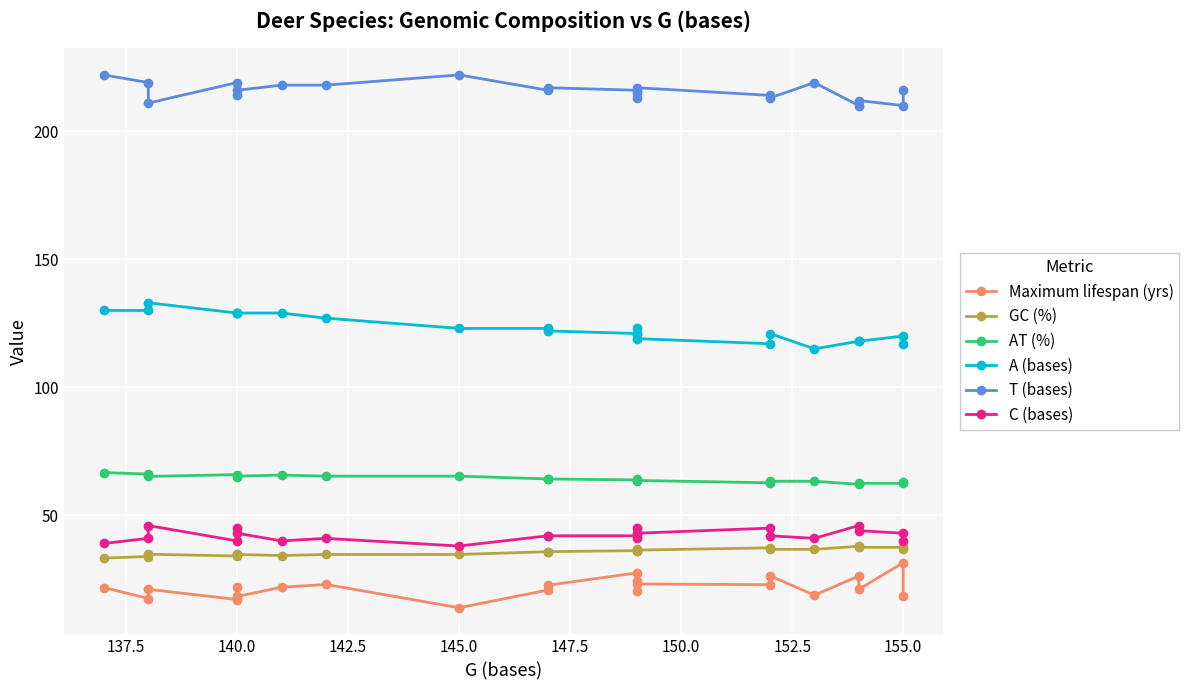

The AT (%) series shows 40.8 at 18. True or false?

False